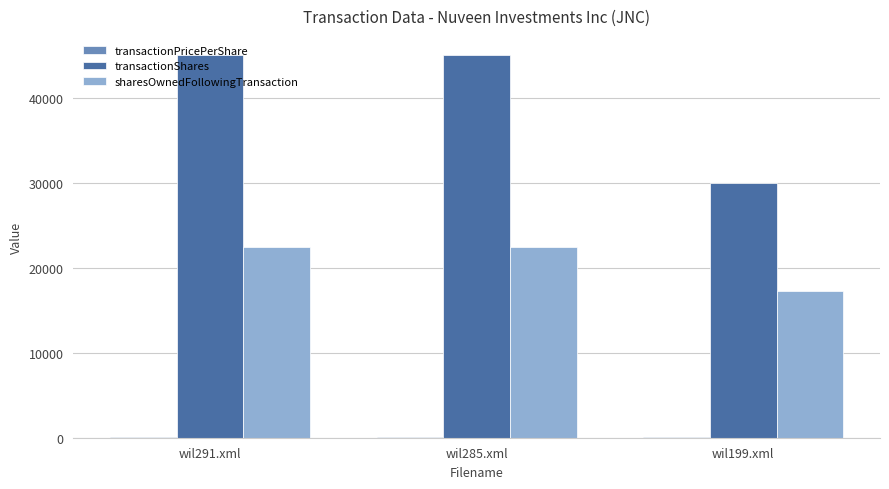

What is the sum of all transactionShares values?

120000.0